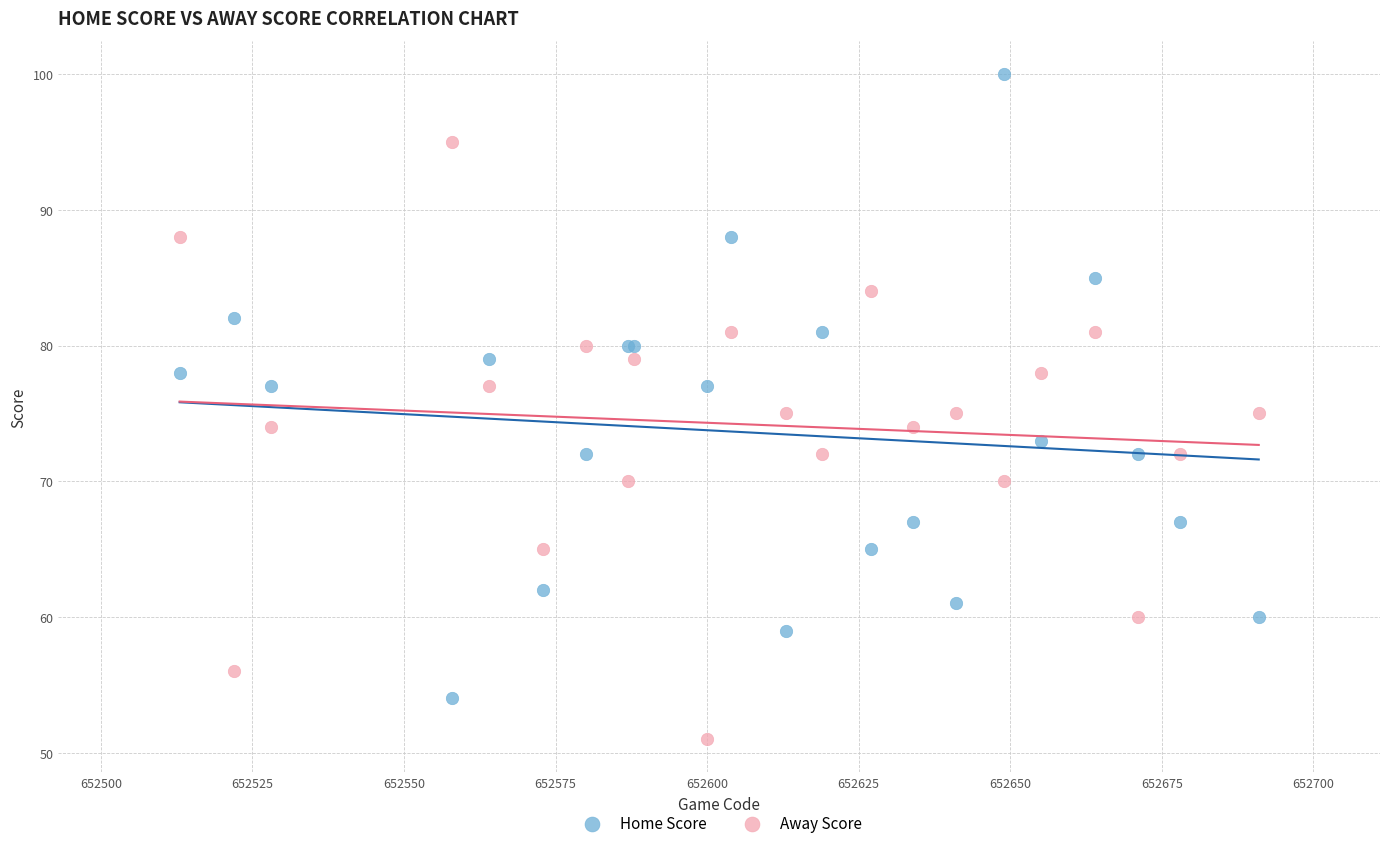

Which series has the largest Y range (max minus min)?

Home Score